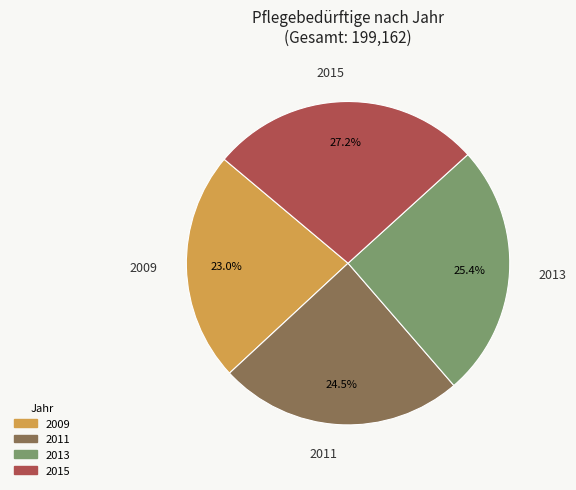

Is 2013 the majority of the pie?

No